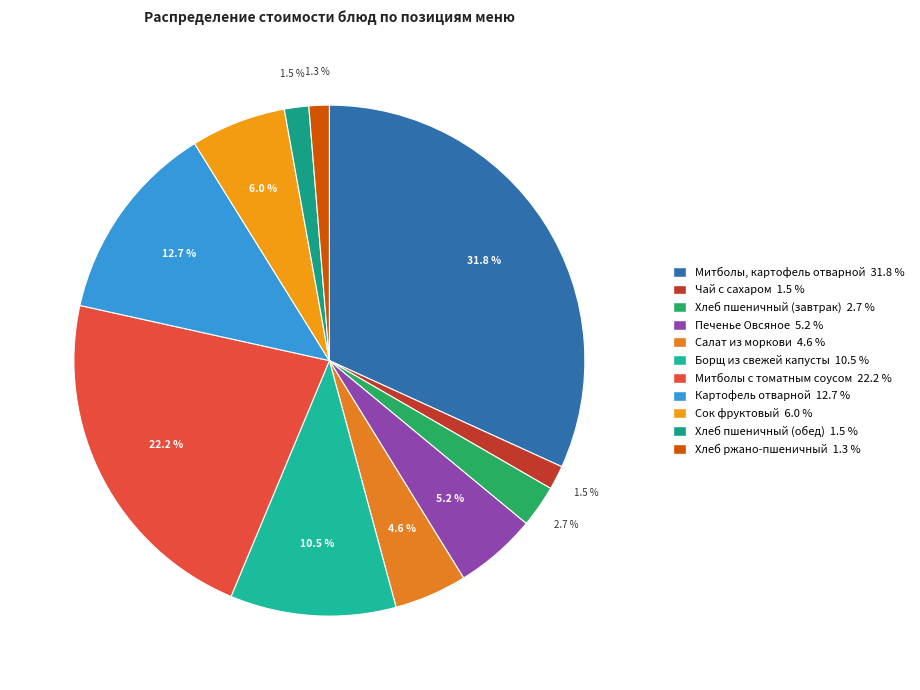

How many slices are in this pie chart?

11